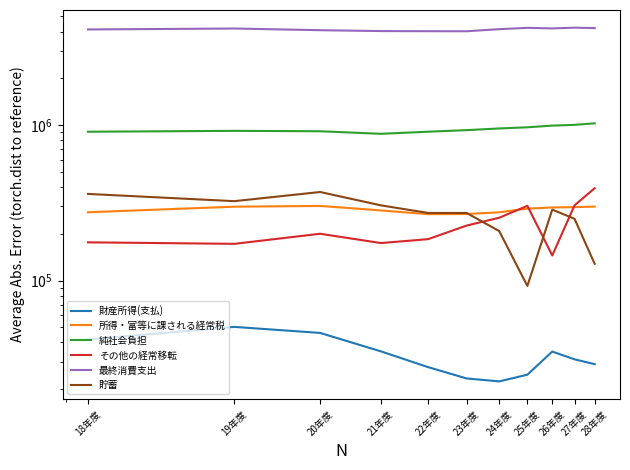

What is the difference between the 財産所得(支払) values at 18年度 and 27年度?

10646